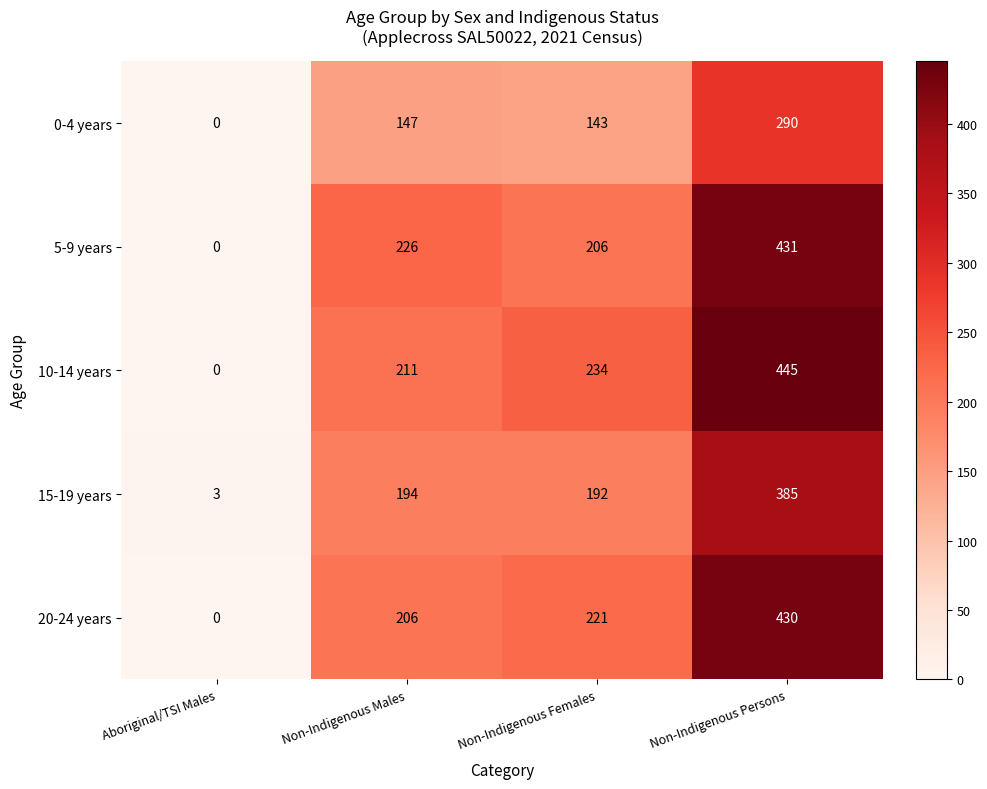

At Non-Indigenous Persons, list the series in order from smallest to largest.

0-4 years, 15-19 years, 20-24 years, 5-9 years, 10-14 years